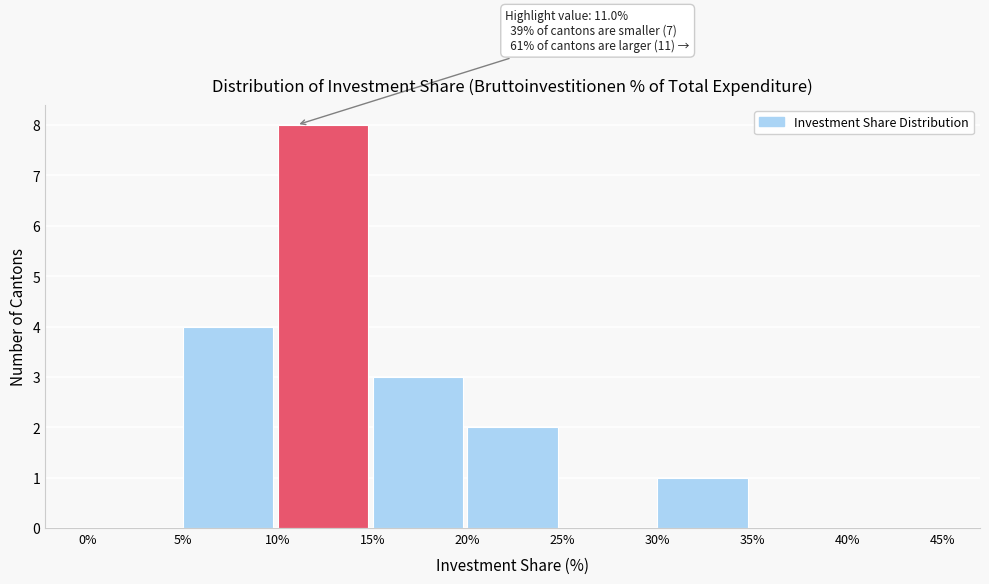

Over which range of the x-axis is the bar tallest?

10% to 15%